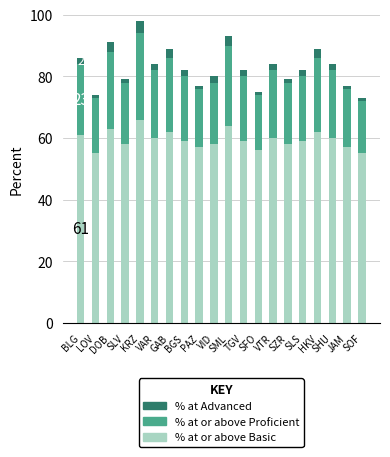

How many distinct data groups are displayed?

3